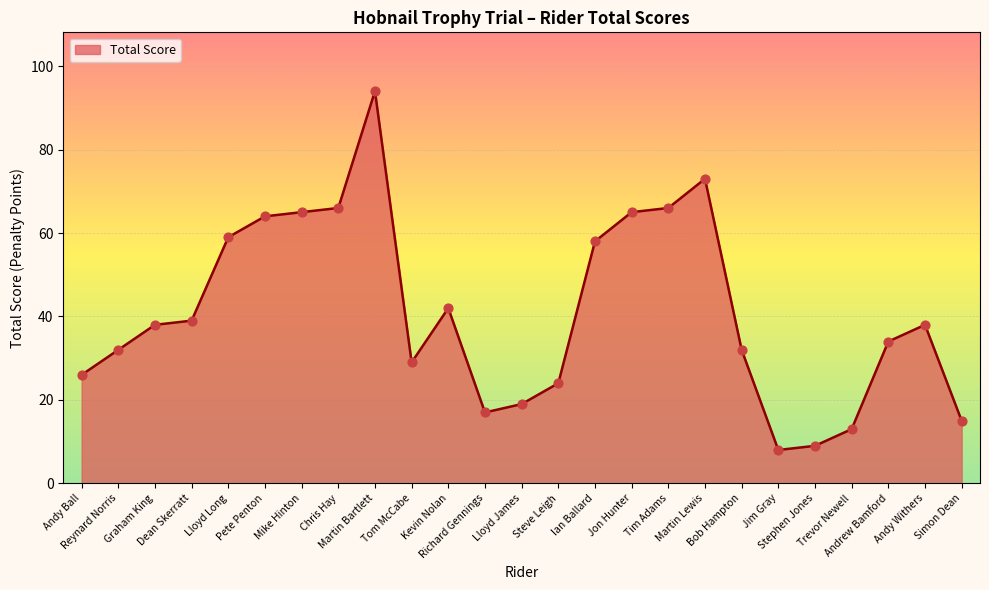

Between Lloyd James and Richard Gennings, which is larger?

Lloyd James